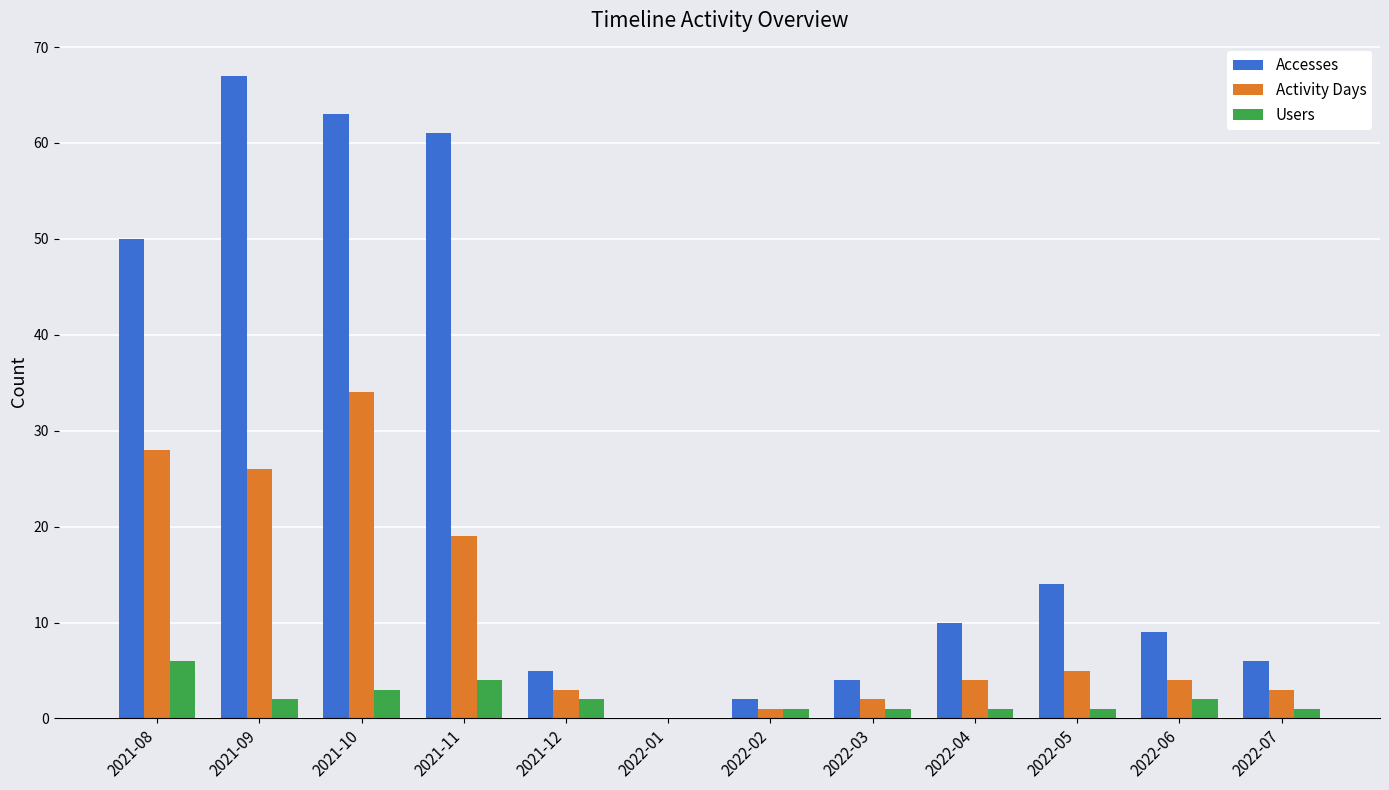

What is the difference between the Activity Days values at 2022-01 and 2021-11?

19